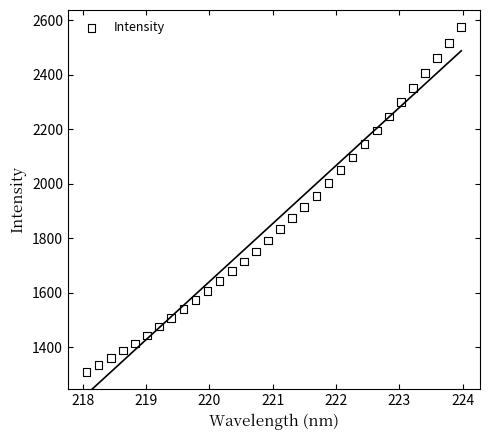

What is the range of X values (max minus min)?

5.9